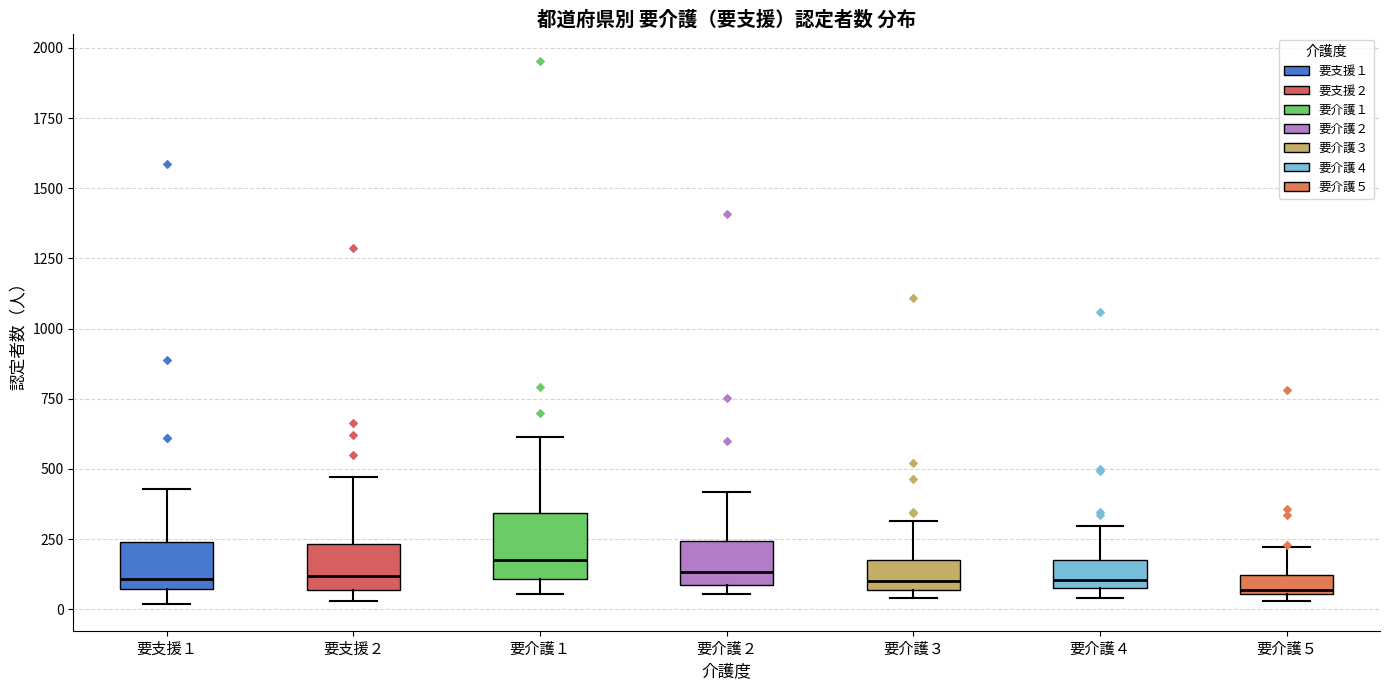

Which box is the tallest, from its lower edge to its upper edge?

要介護１